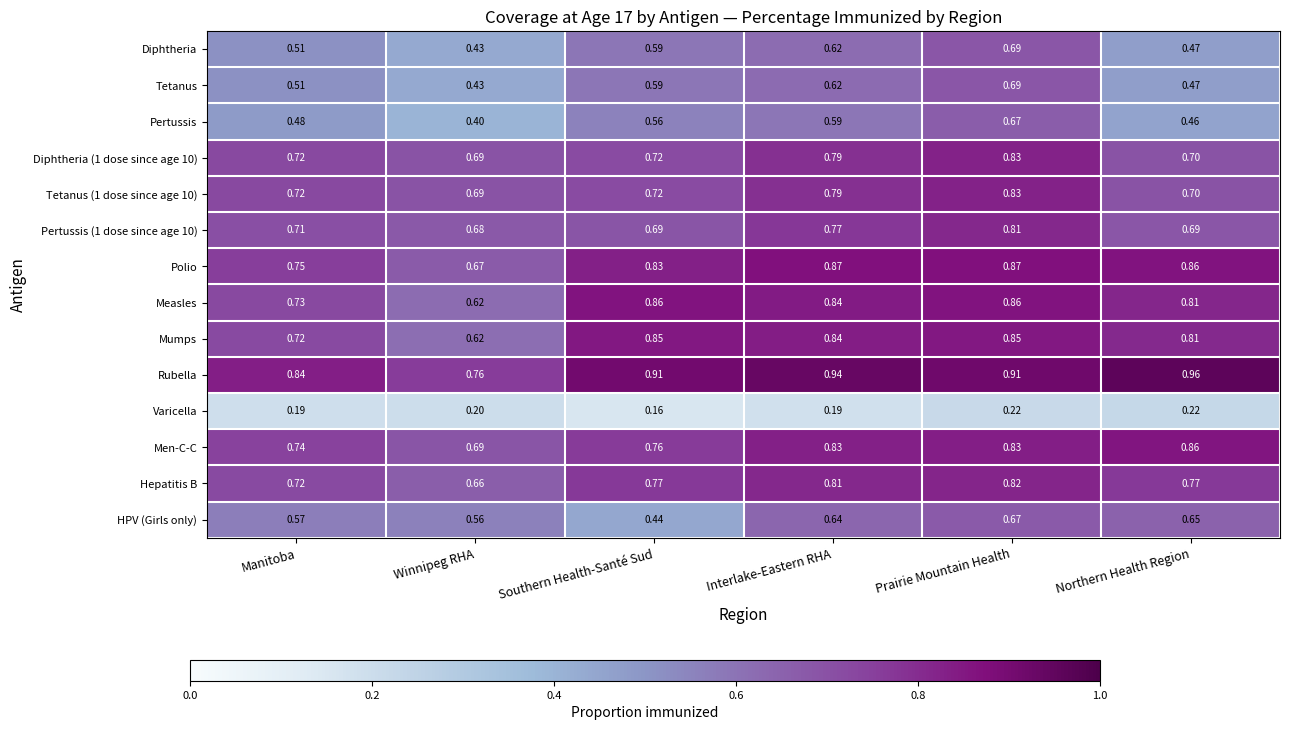

Which series has the widest spread of values?

Pertussis